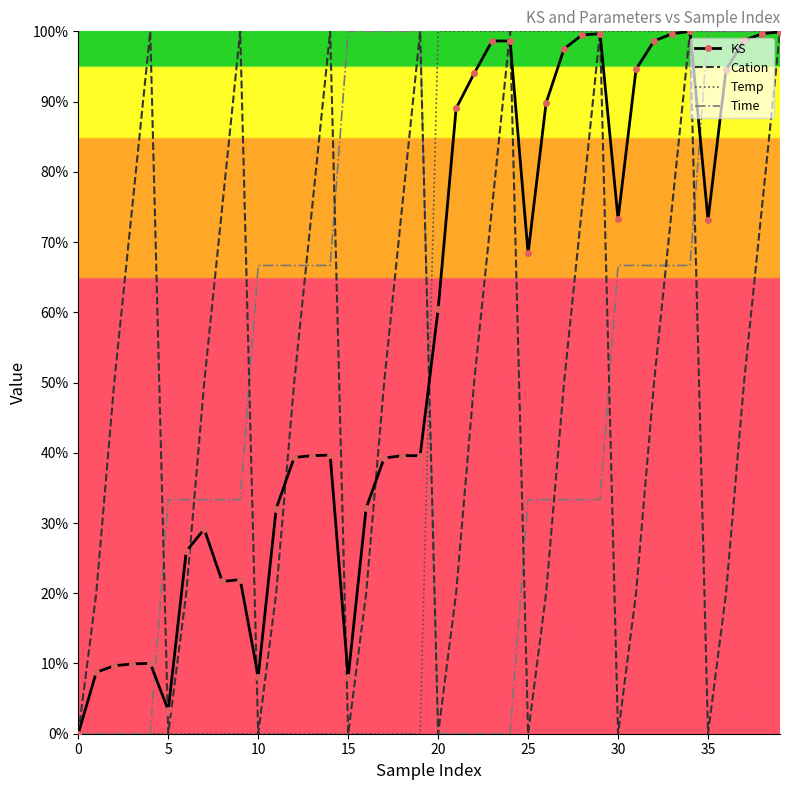

Which series has the largest total across all categories?

KS